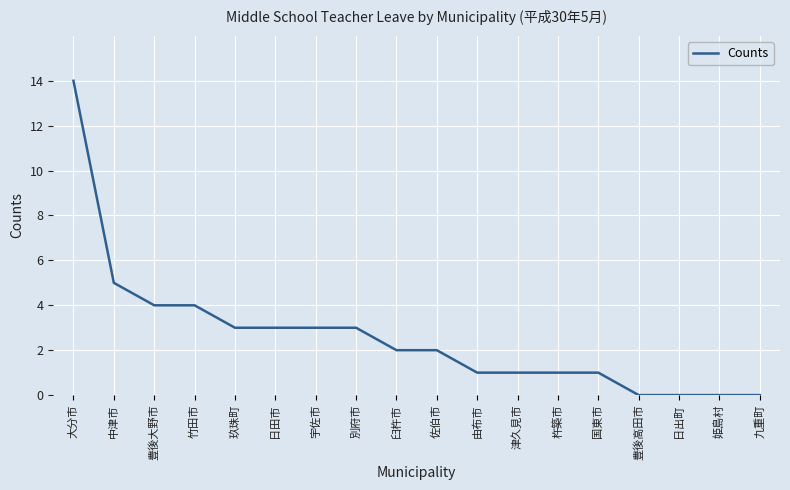

The chart shows a value of 3 at 中津市. True or false?

False